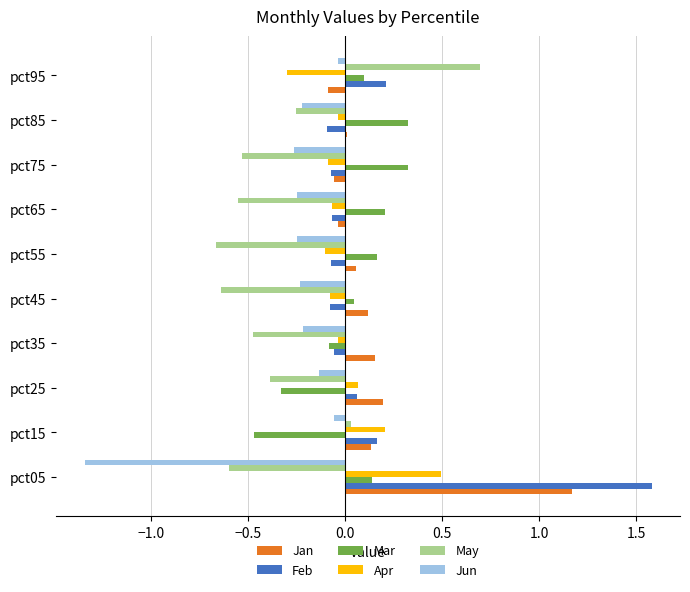

What is the difference between the second highest and second lowest values in the Feb series?

0.3